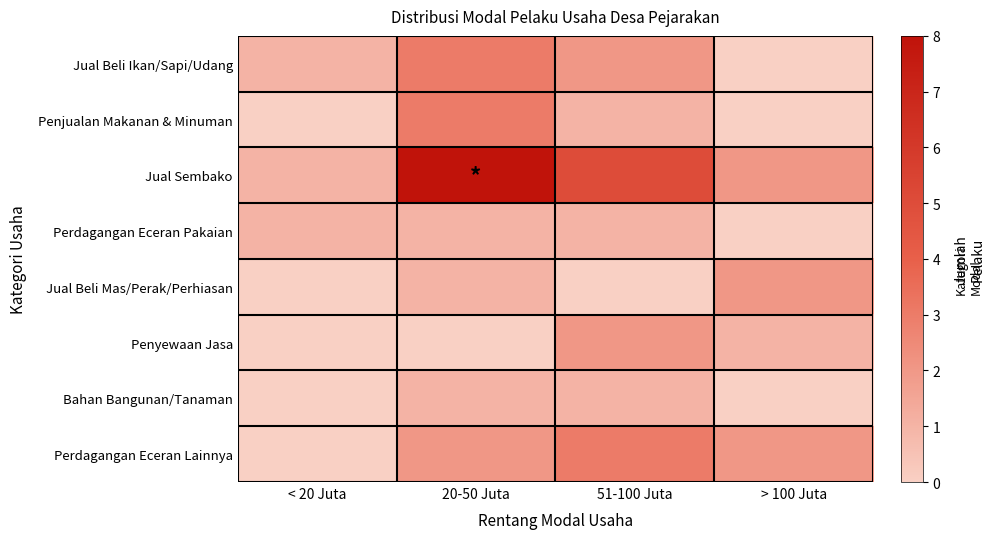

Which series has the widest spread of values?

Jual Sembako